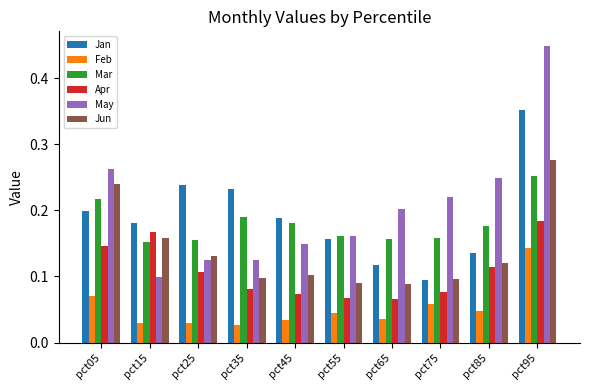

How many bars are there in total?

60